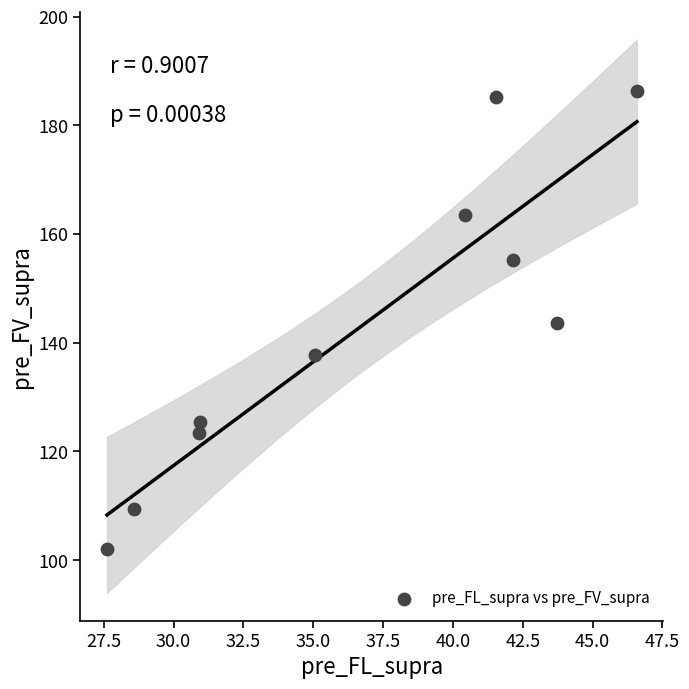

What is the average X value?

36.8